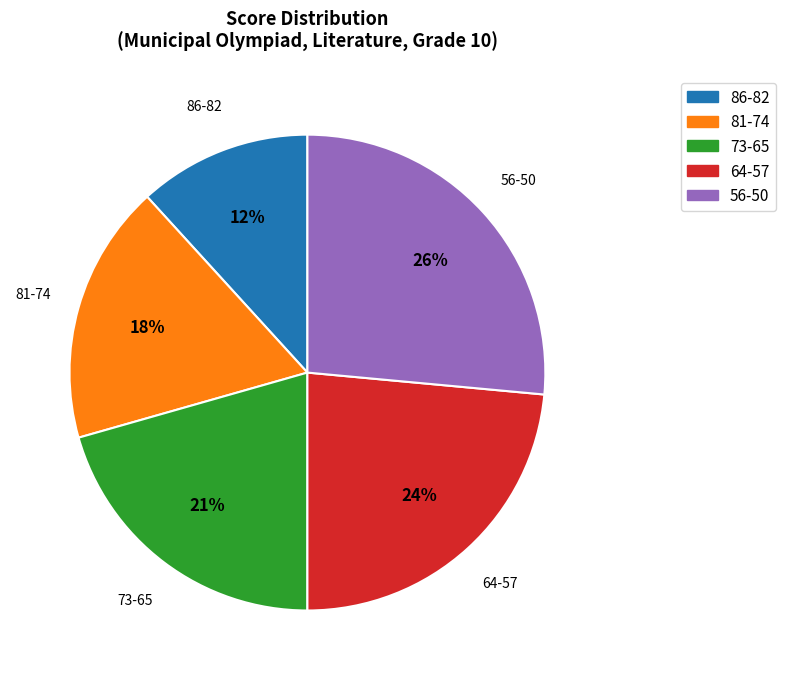

The 86-82 slice represents 1% of the pie. True or false?

False